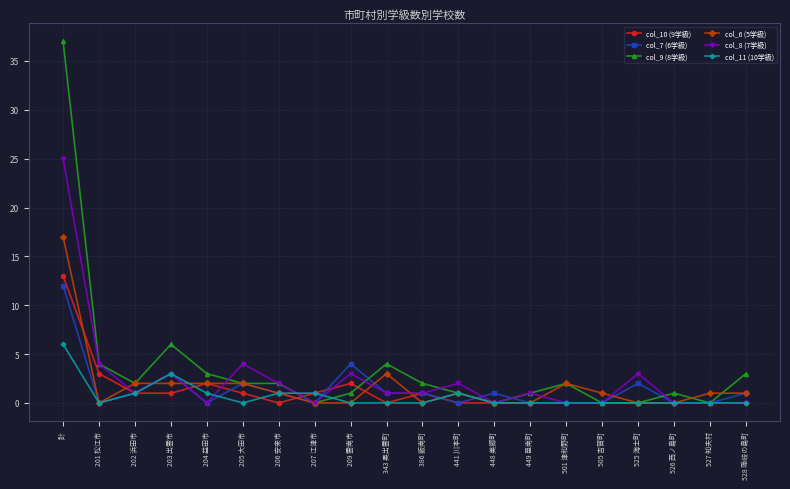

What is the sum of all col_10 (9学級) values?

25